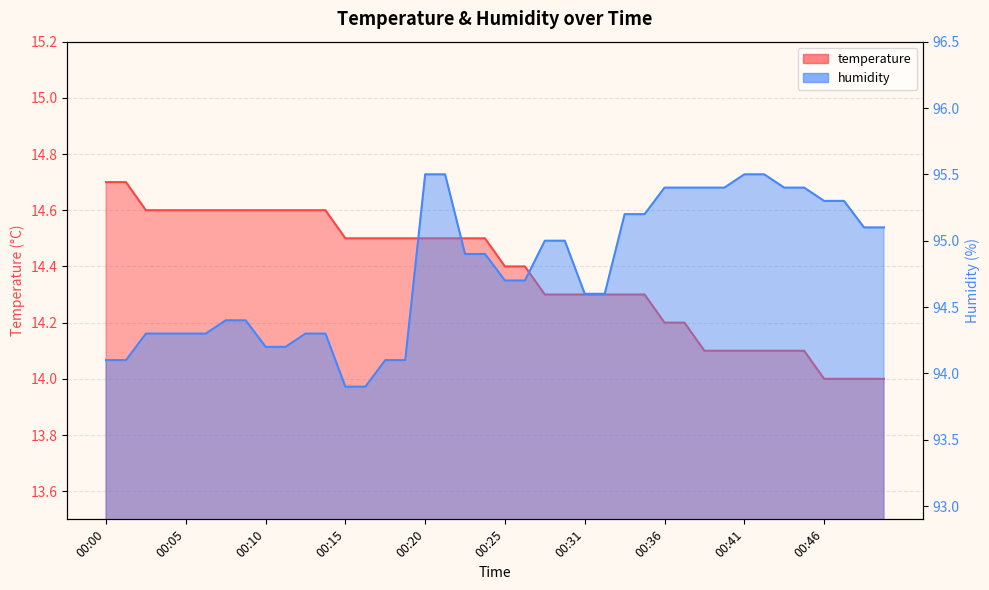

True or false: humidity and temperature intersect in this chart.

False